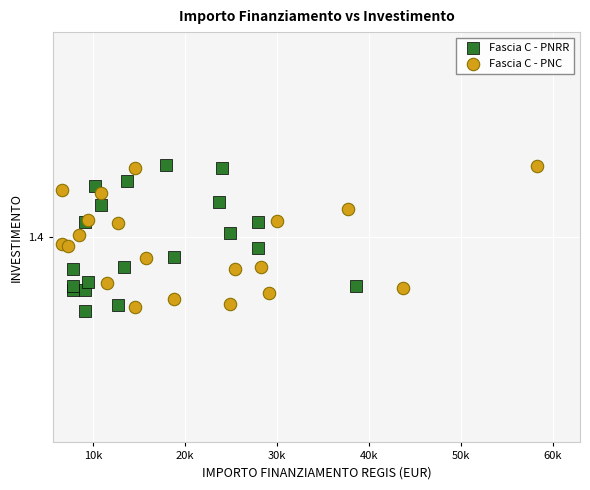

What are all the series names shown in the legend?

Fascia C - PNRR, Fascia C - PNC